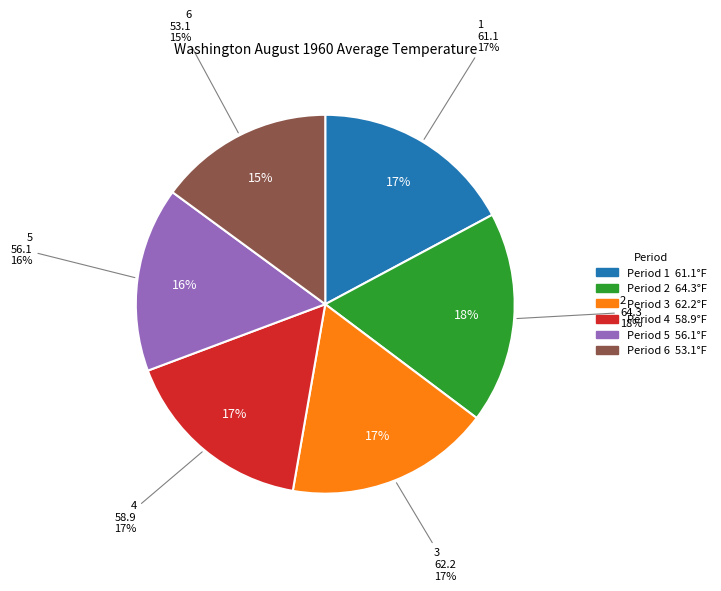

Rank the categories by value from highest to lowest.

2, 3, 1, 4, 5, 6